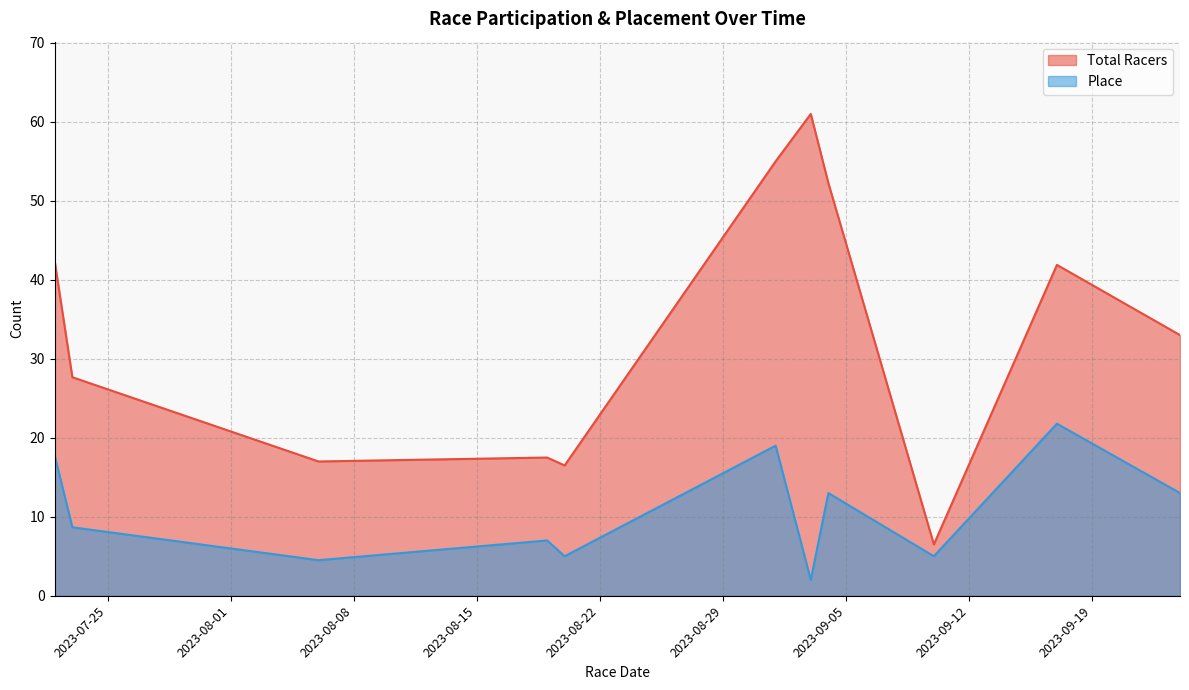

True or false: Place and Total Racers cross at least once.

False